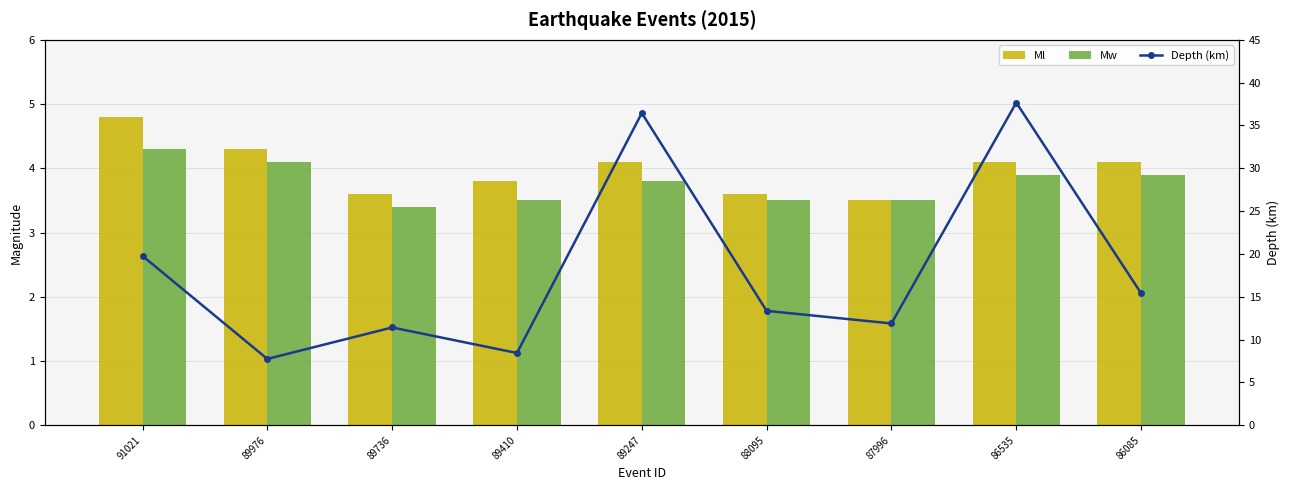

Between 86535 and 89736, which is larger?

86535